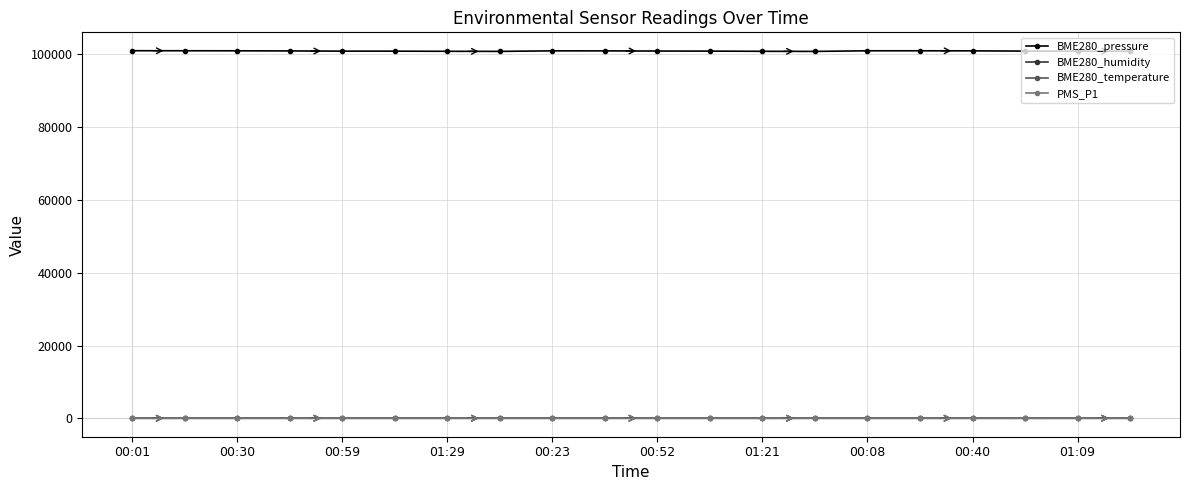

What is the greatest value displayed?

100968.2